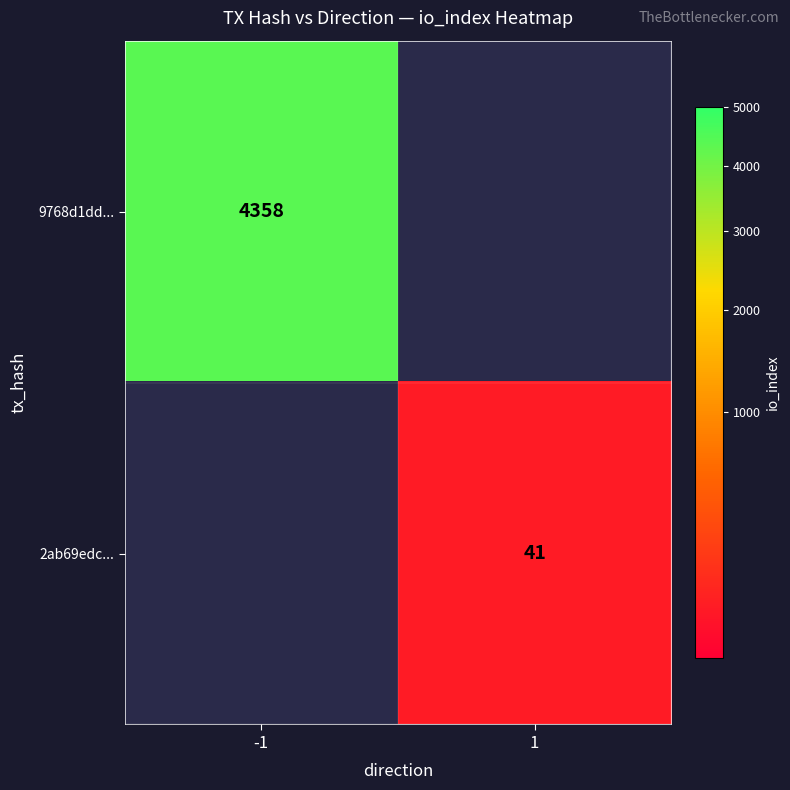

True or false: 9768d1dd... has a value of 2928 at -1.

False